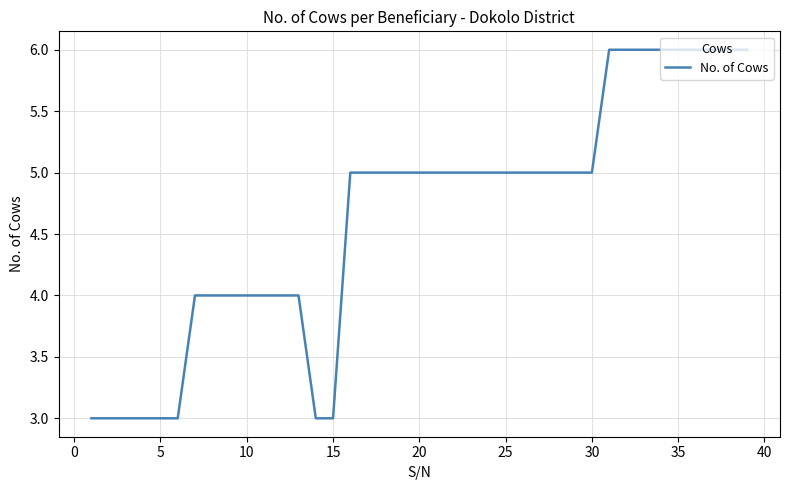

What is the average value?

5